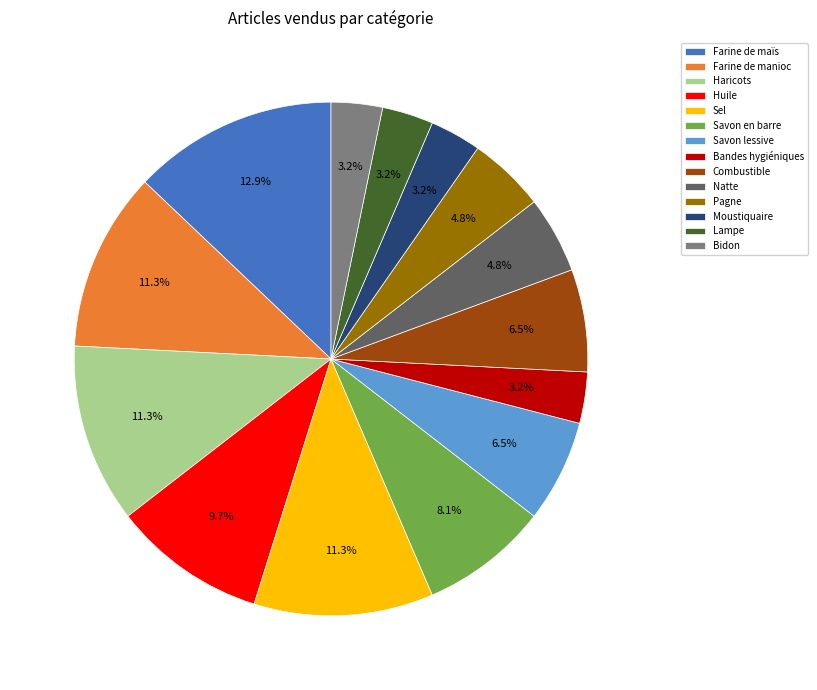

Which slice is the largest?

Farine de maïs